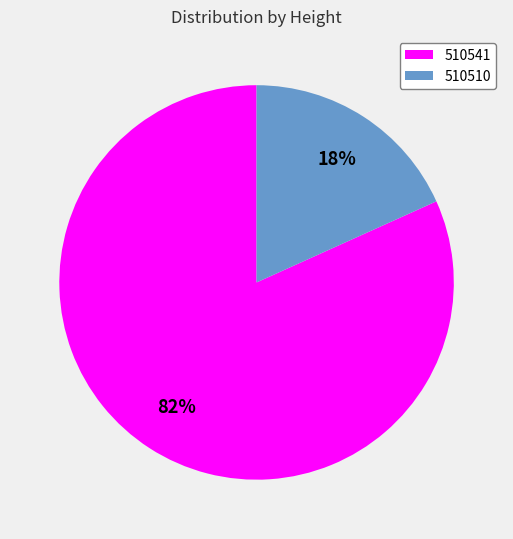

Between 510541 and 510510, which is larger?

510541